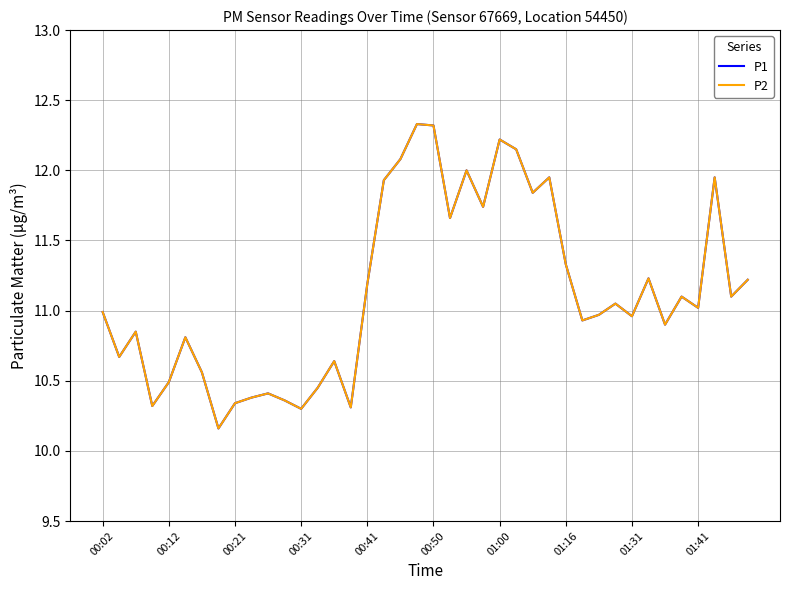

Does the chart display data point markers on the line(s)?

No